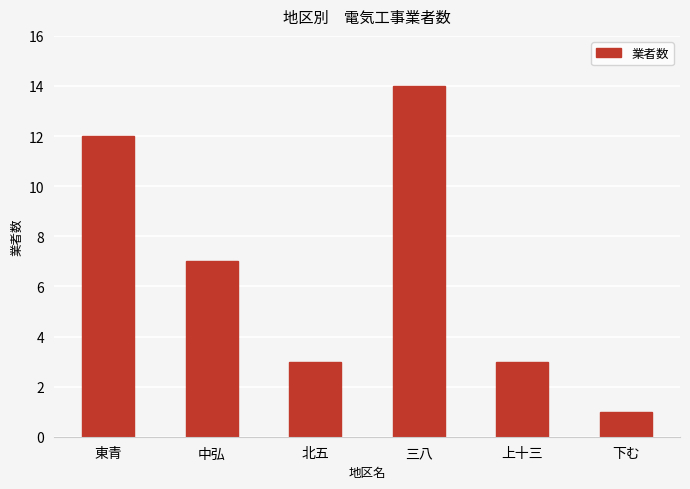

What is the value of the 3rd bar from the left?

3